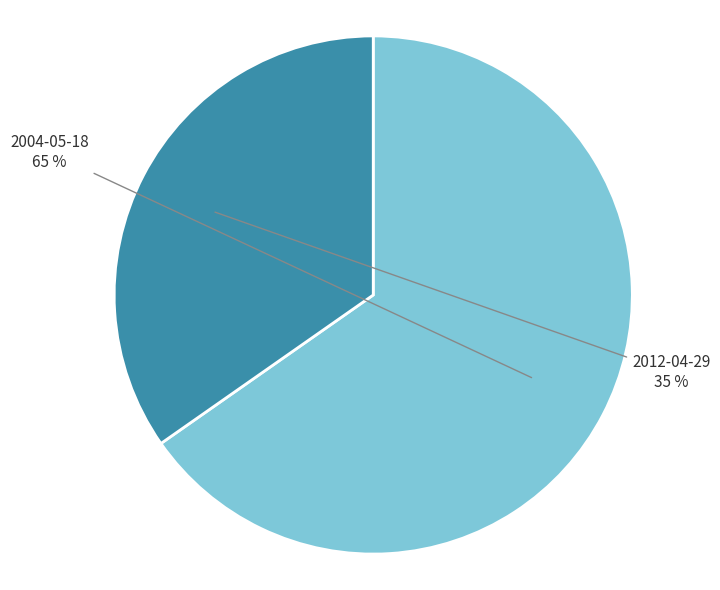

Is there a majority slice in this chart?

Yes